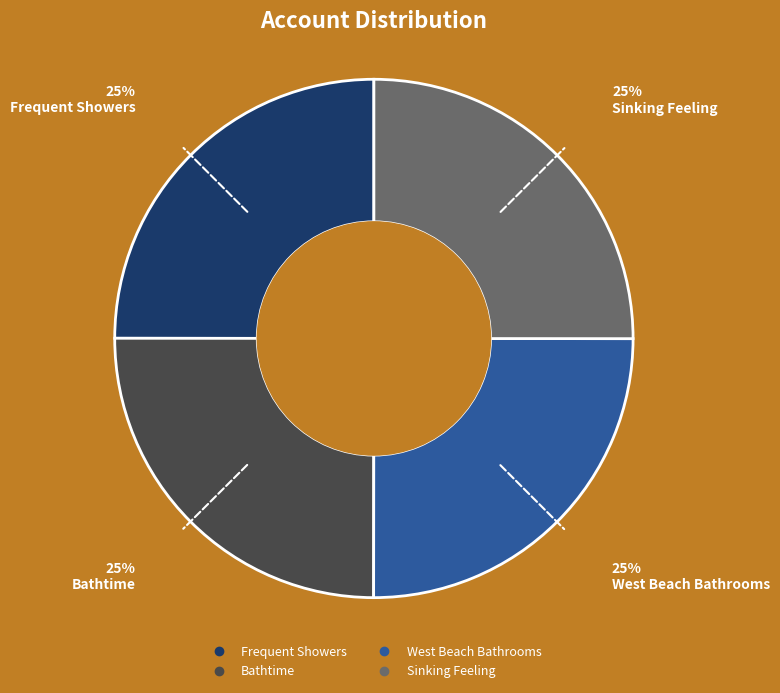

Is there a majority slice in this chart?

No